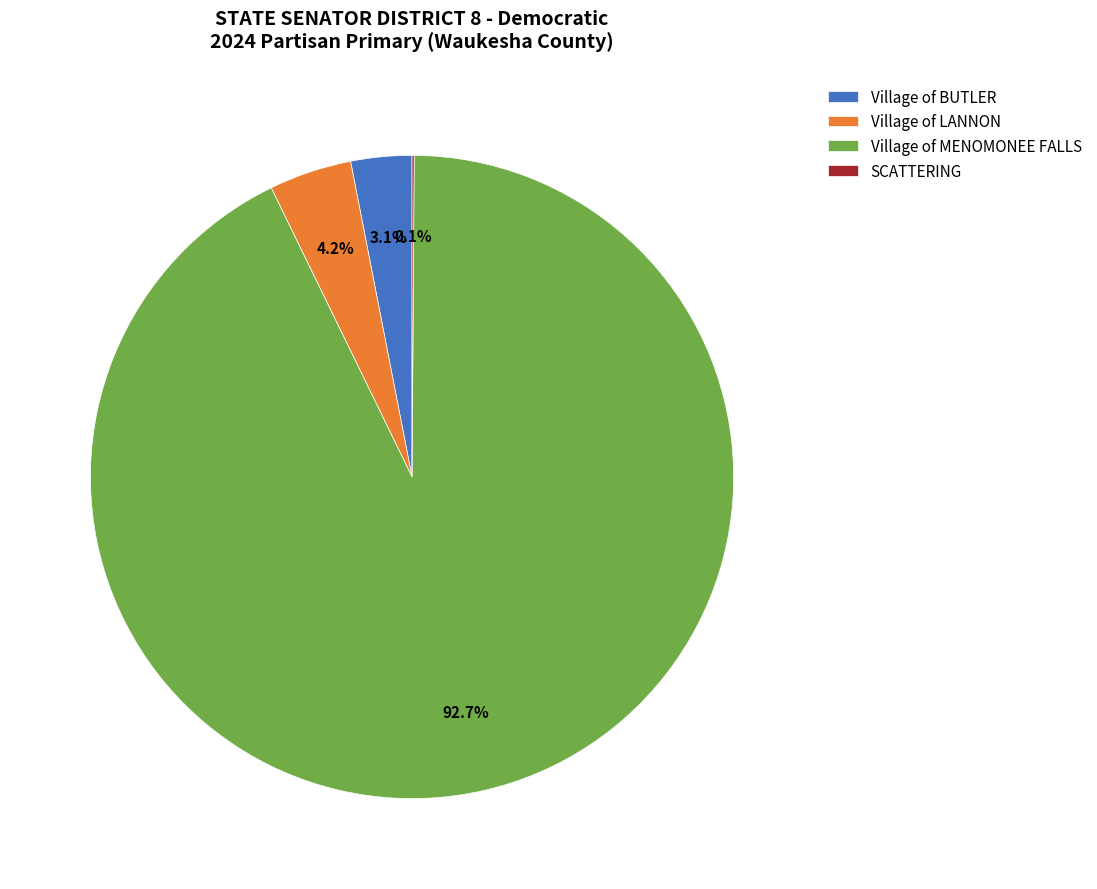

Combined, do Village of LANNON and Village of MENOMONEE FALLS account for over 50%?

Yes